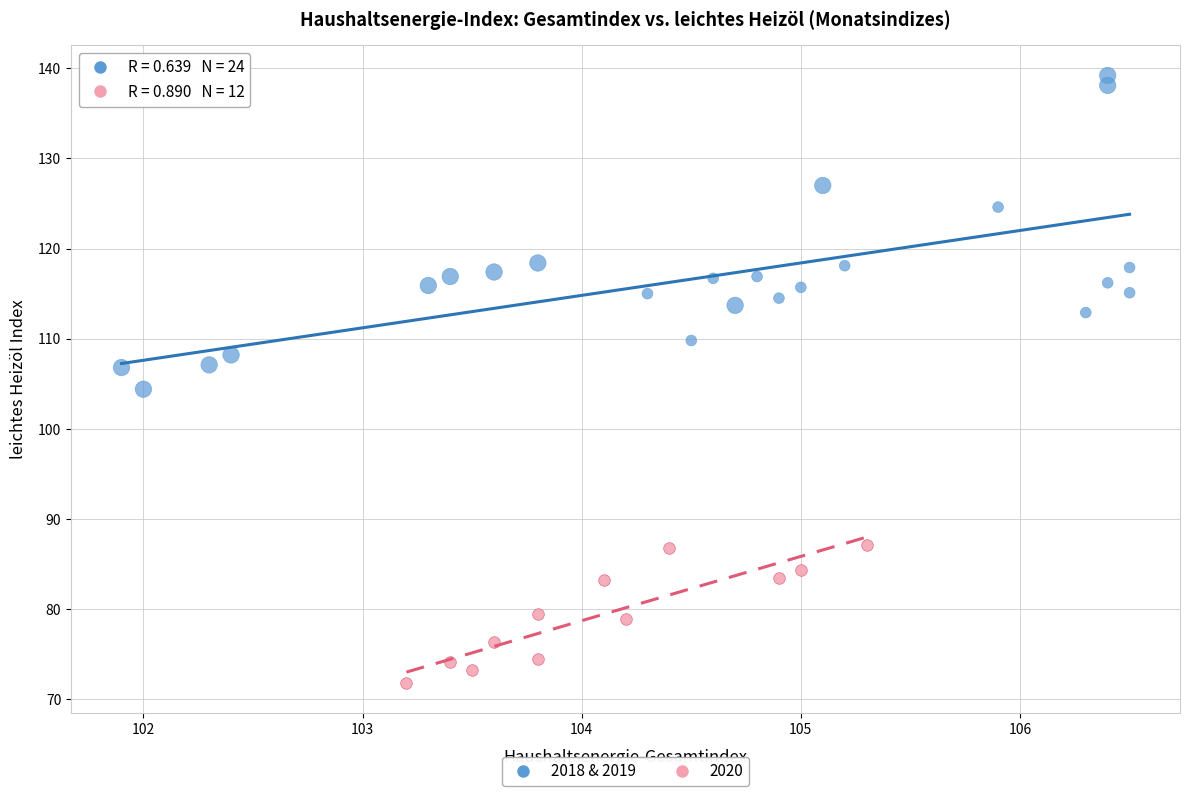

Which series has the widest spread of Y values?

2018 & 2019